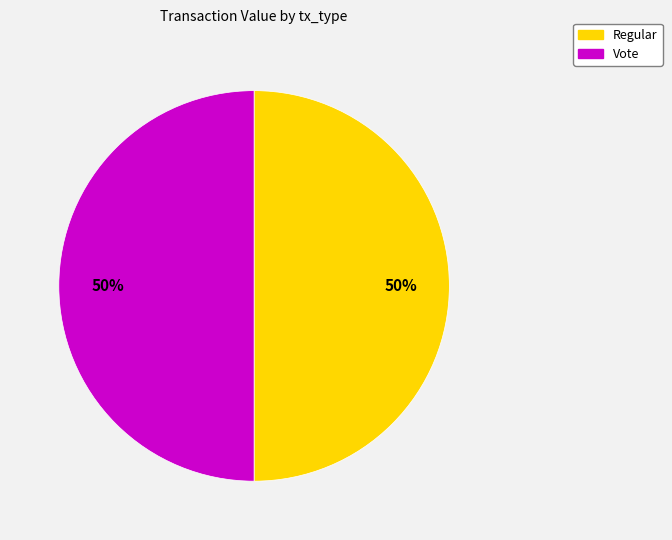

Count the number of slices in the pie.

2